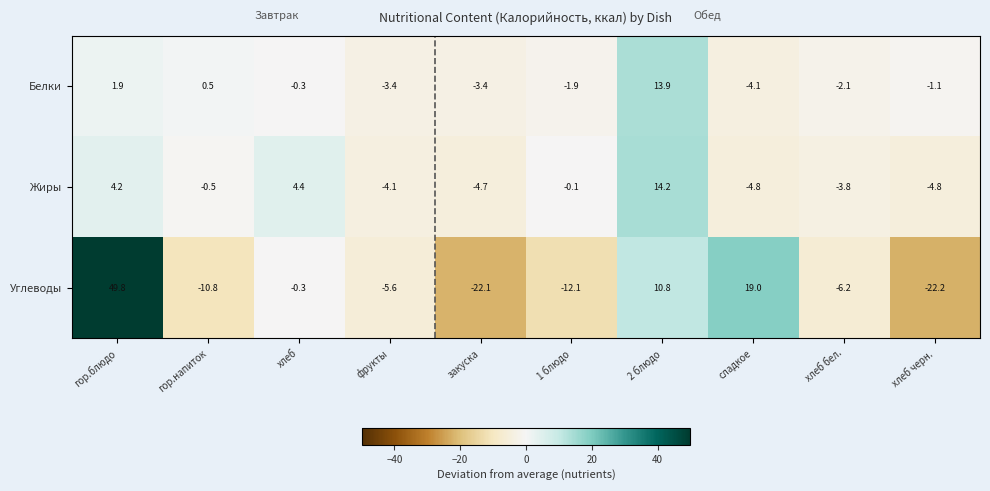

Between фрукты and 1 блюдо, which series saw the biggest shift?

Углеводы